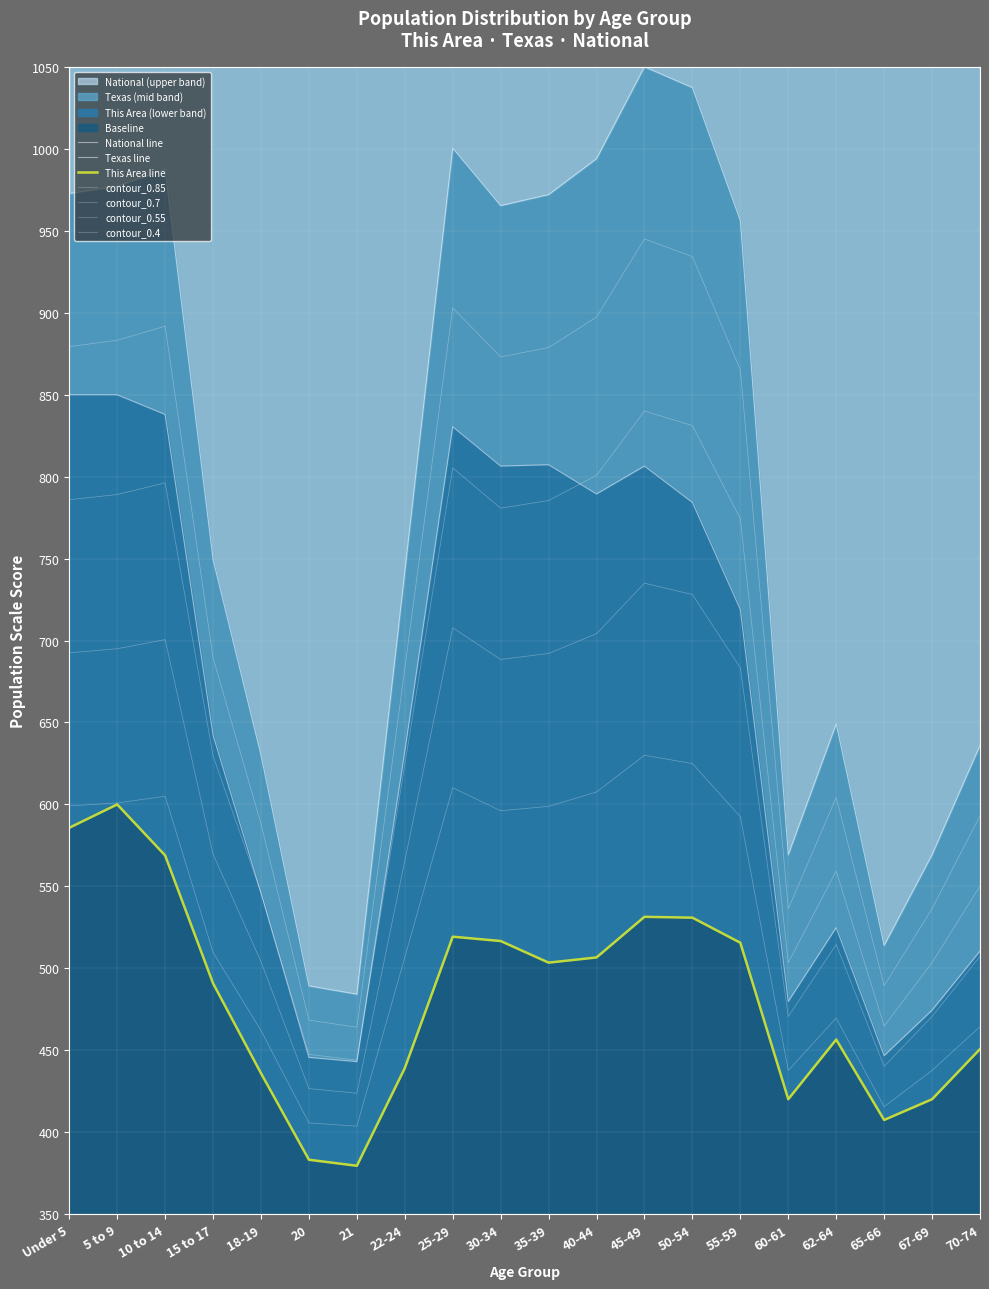

Rank the series by their maximum value, from lowest to highest.

This Area, Texas, National